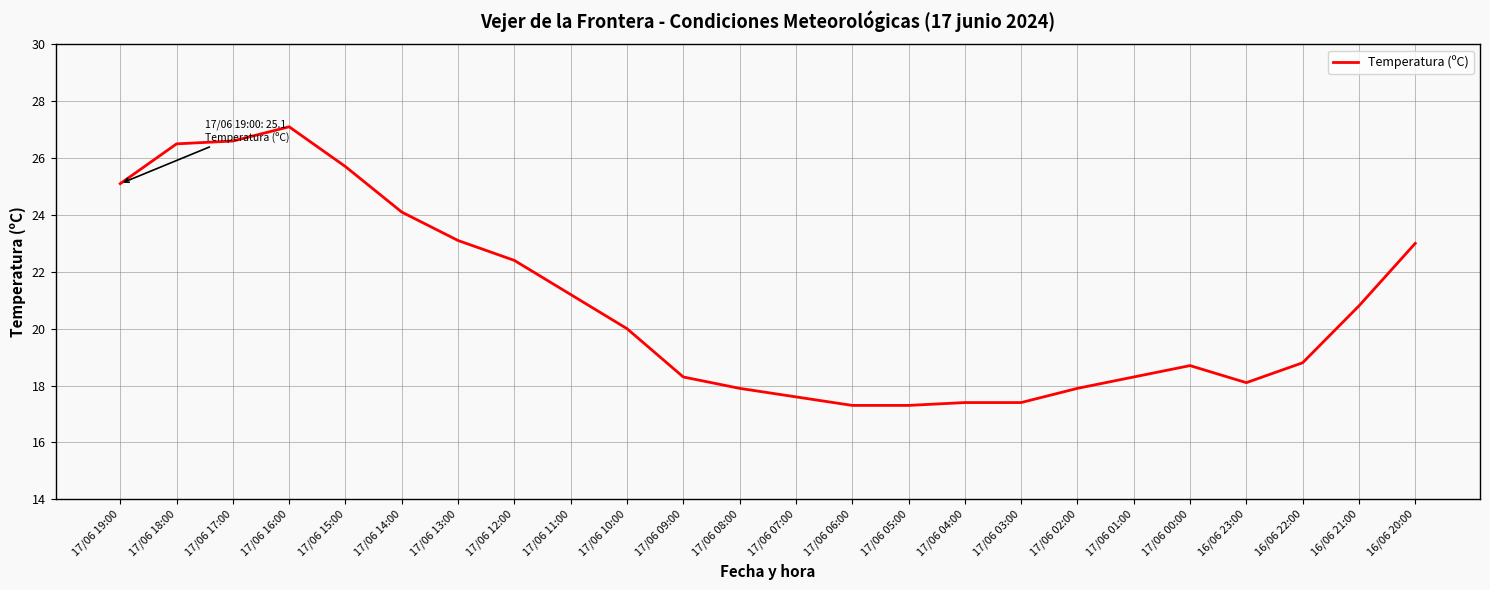

What position from the right is 17/06 15:00?

20